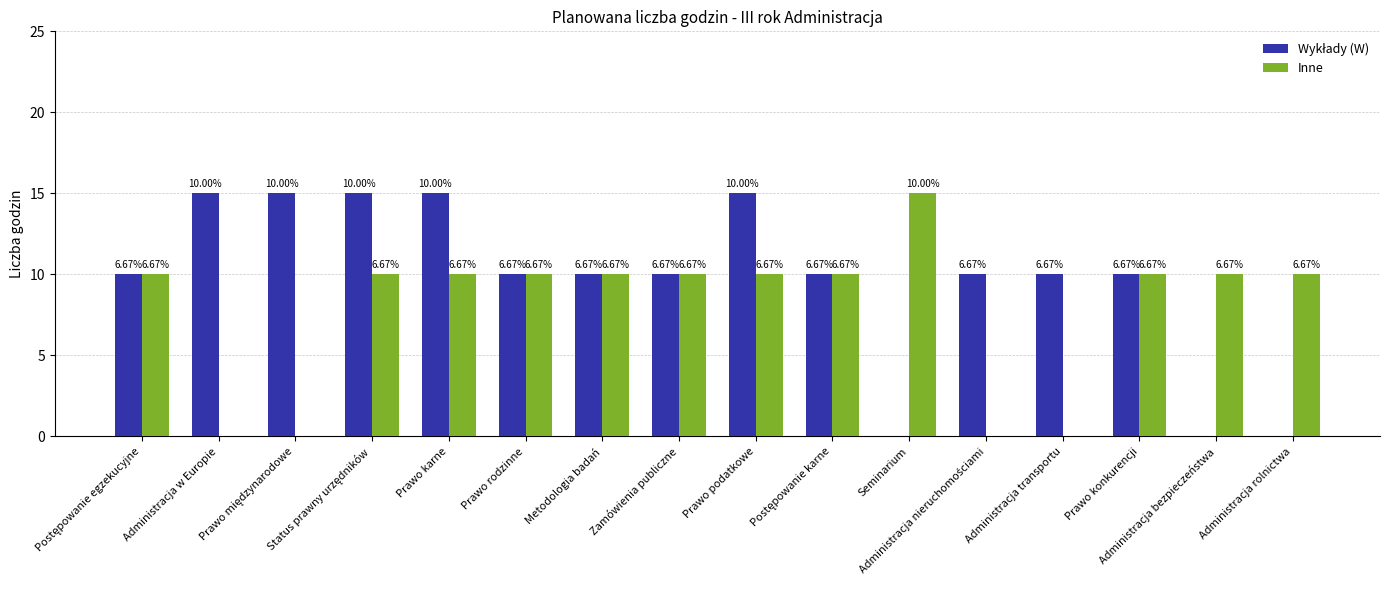

Rank the categories by Inne value from highest to lowest.

Seminarium, Postępowanie egzekucyjne, Status prawny urzędników, Prawo karne, Prawo rodzinne, Metodologia badań, Zamówienia publiczne, Prawo podatkowe, Postępowanie karne, Prawo konkurencji, Administracja bezpieczeństwa, Administracja rolnictwa, Administracja w Europie, Prawo międzynarodowe, Administracja nieruchomościami, Administracja transportu